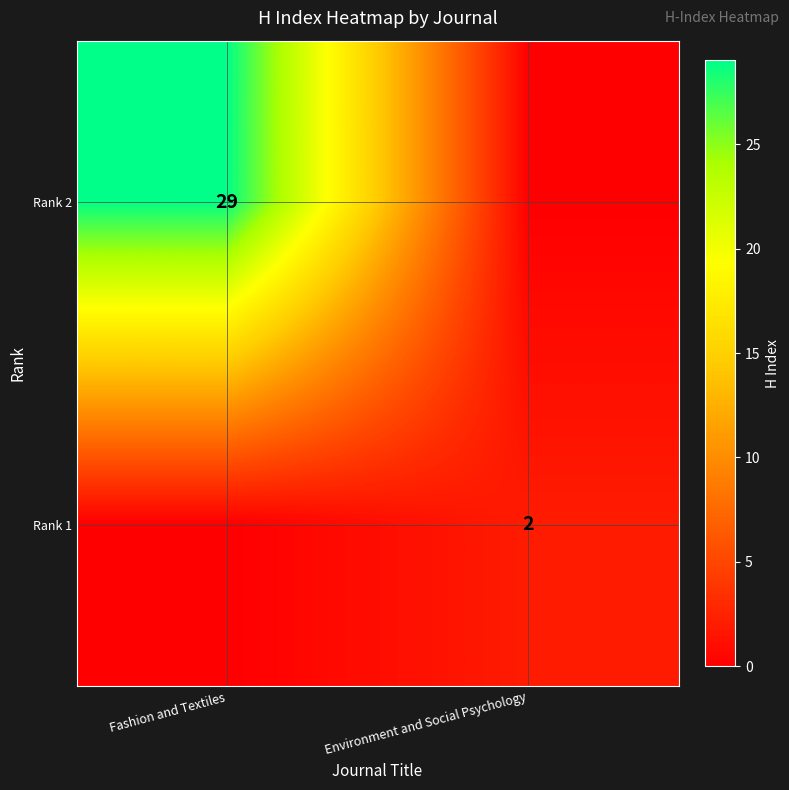

At how many categories does at least one series exceed 18?

1